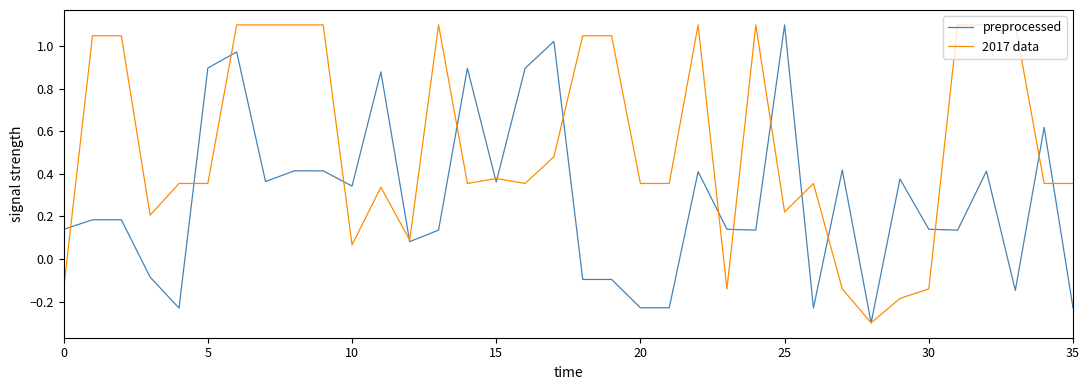

What is the maximum value shown in the chart?

1.1